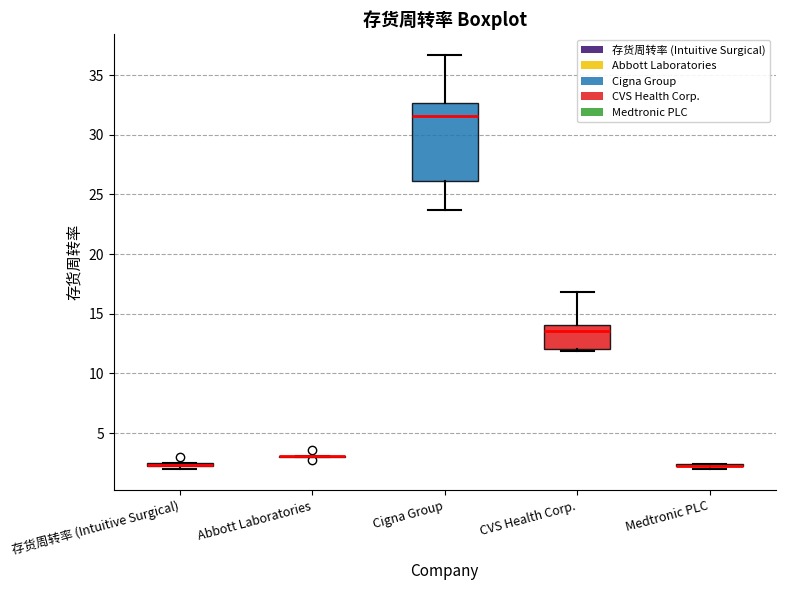

Where is the upper edge of the box for Medtronic PLC on the y-axis? The values are not printed on the chart, so give them approximately, as read against the axis.

2.5